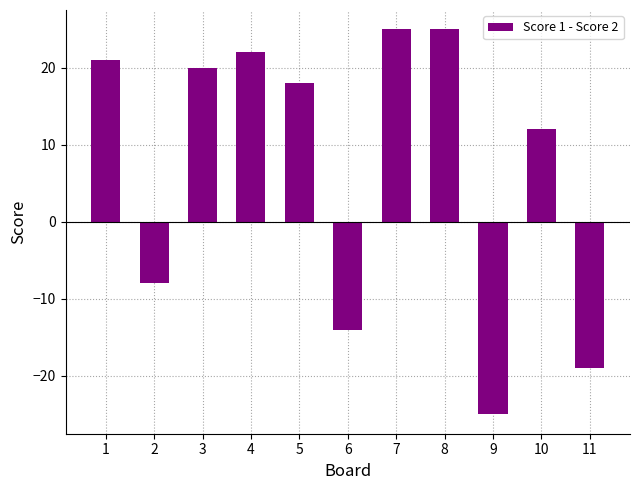

Where does the data first go above 18?

1